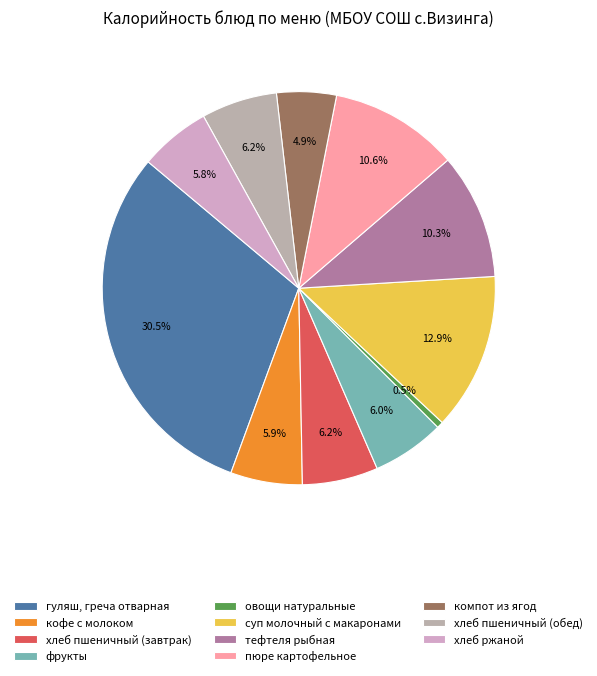

Do хлеб ржаной and хлеб пшеничный (завтрак) together represent more than half of the pie?

No